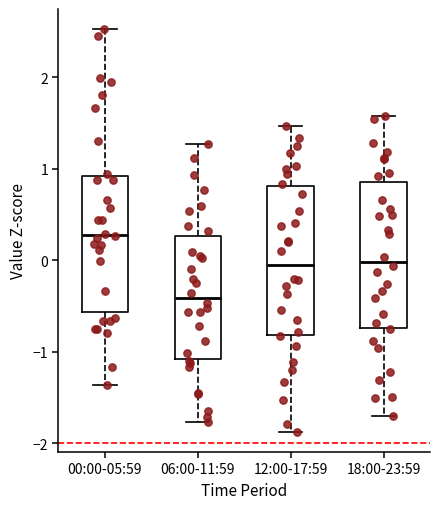

Reading left to right, read every box against the y-axis: the position of its median line, the range the box covers, and the ends of its whiskers. The values are not printed on the chart, so give them approximately, as read against the axis.

00:00-05:59: median 0.3, box -0.6 to 0.9, whiskers -1.4 to 2.5
06:00-11:59: median -0.4, box -1.1 to 0.3, whiskers -1.8 to 1.3
12:00-17:59: median 0.0, box -0.8 to 0.8, whiskers -1.9 to 1.5
18:00-23:59: median 0.0, box -0.7 to 0.9, whiskers -1.7 to 1.6